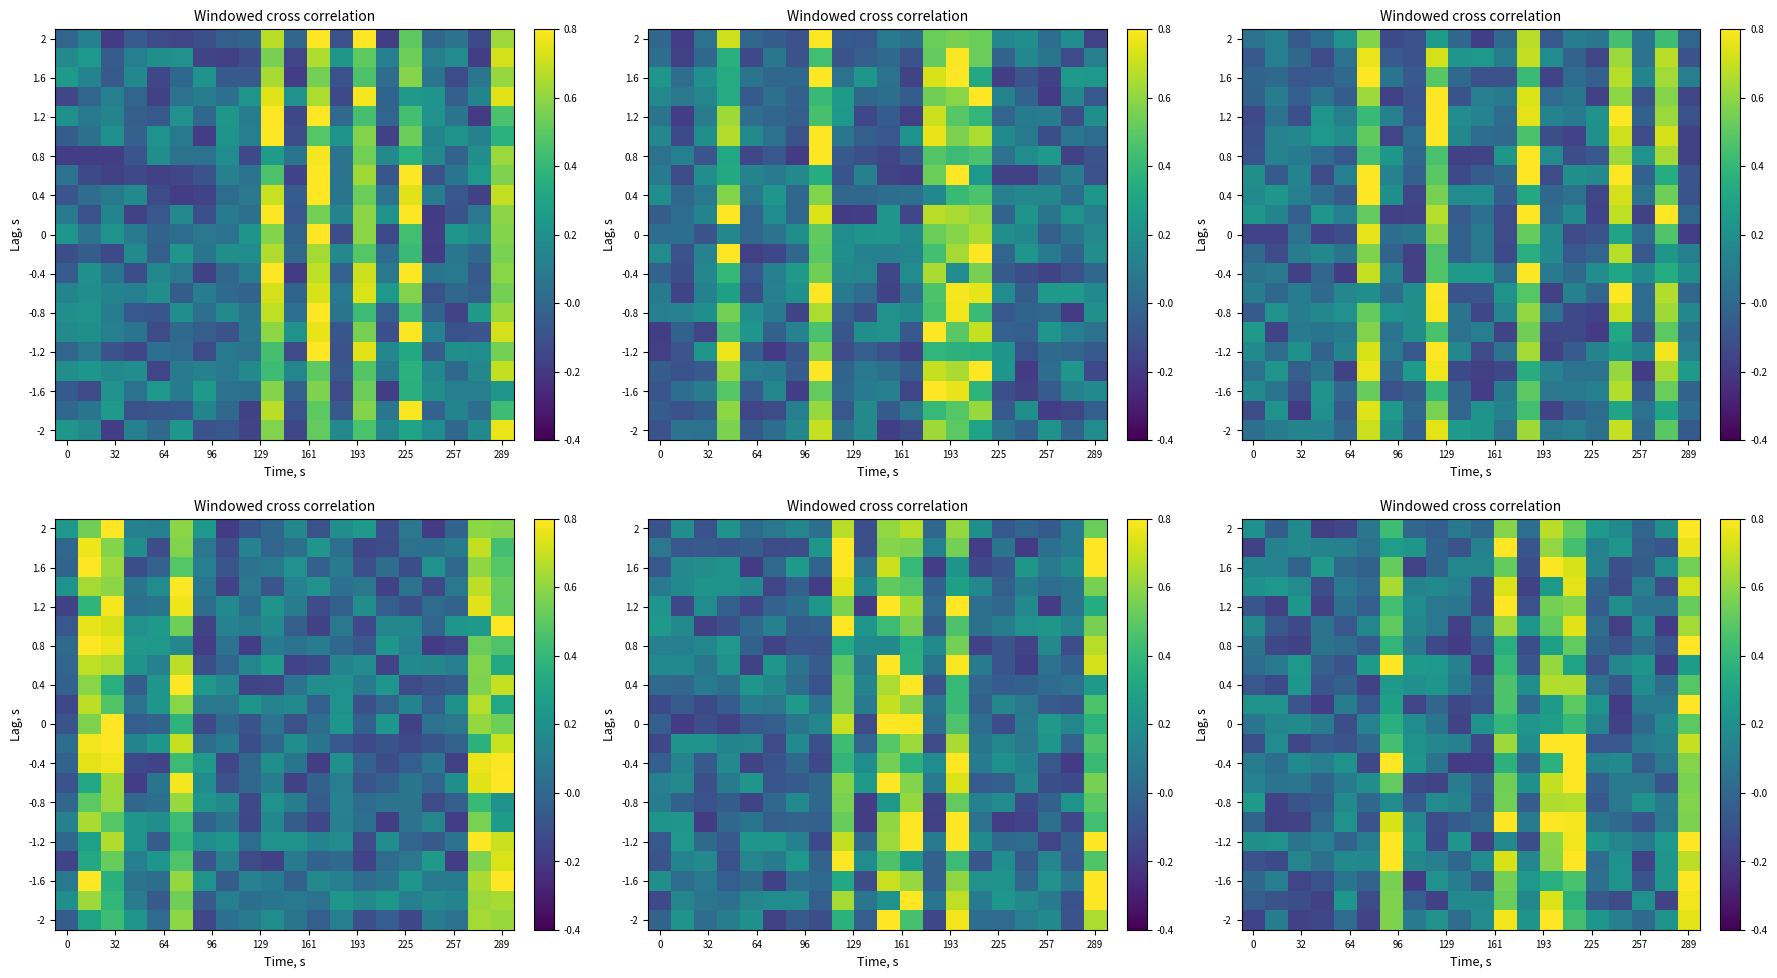

What is the maximum value for 0.4?

0.6